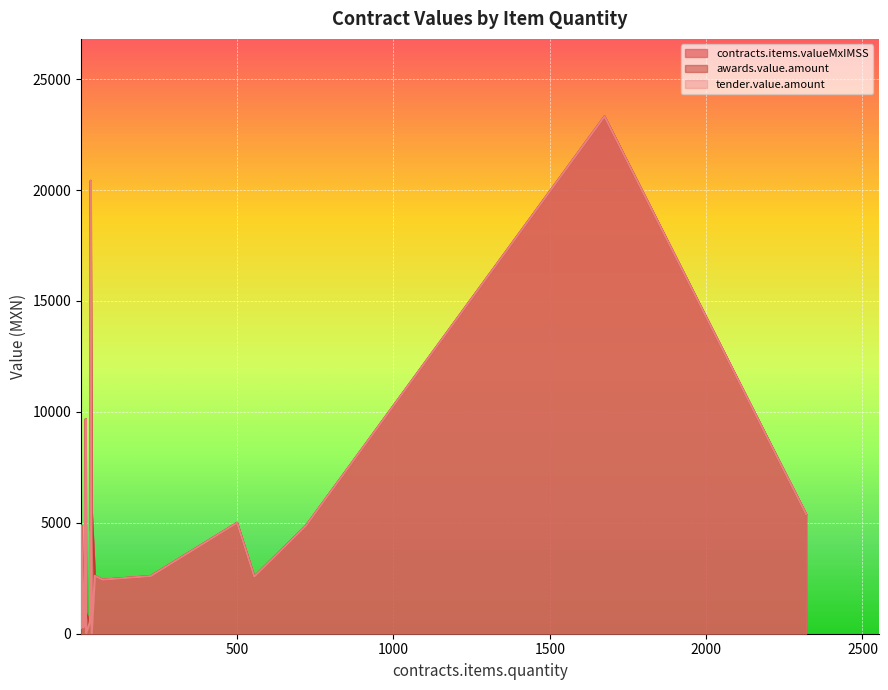

True or false: contracts.items.valueMxIMSS and awards.value.amount intersect in this chart.

False